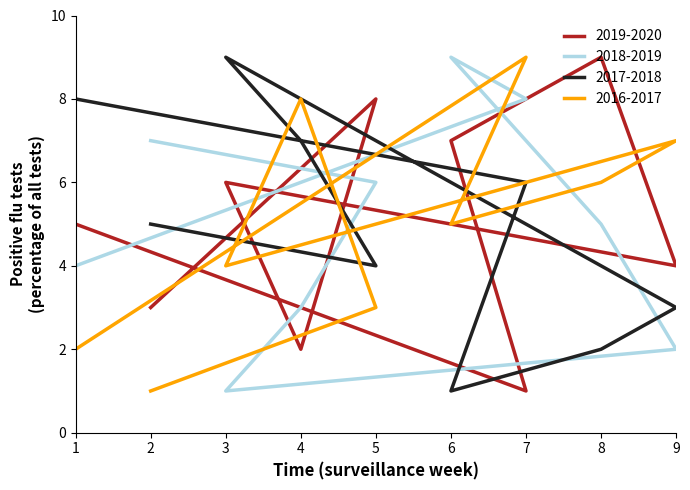

At which label does 2019-2020 reach its minimum?

7